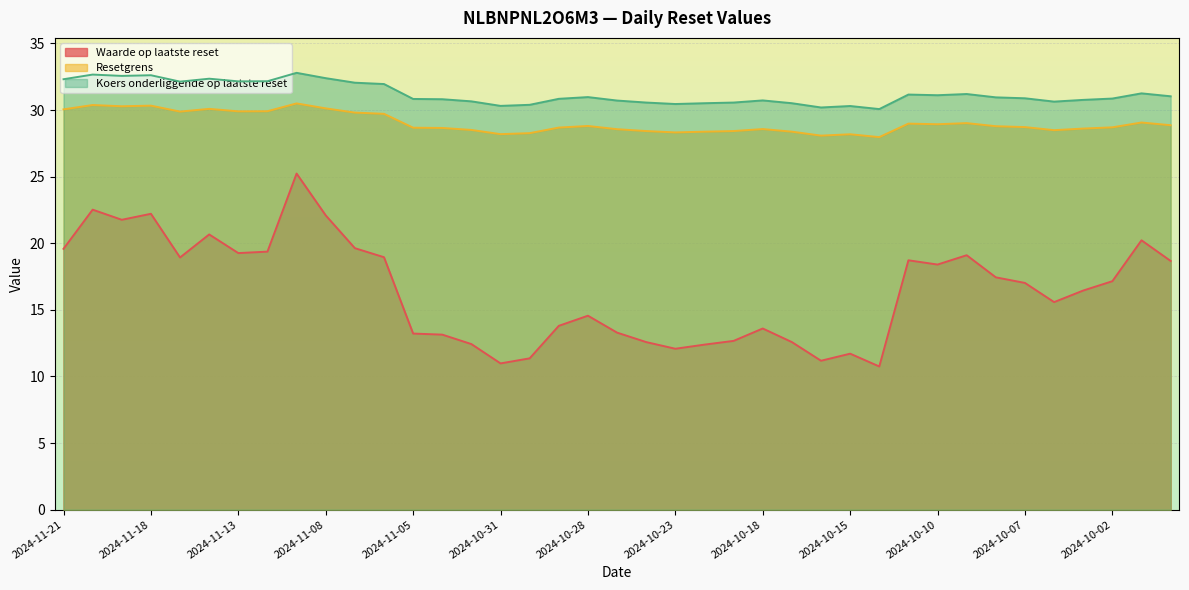

Which series has the largest total across all categories?

Koers onderliggende op laatste reset